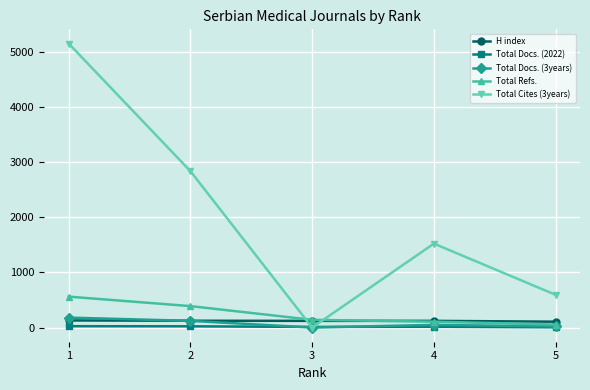

The value of Total Cites (3years) at 3 is -2558. True or false?

False